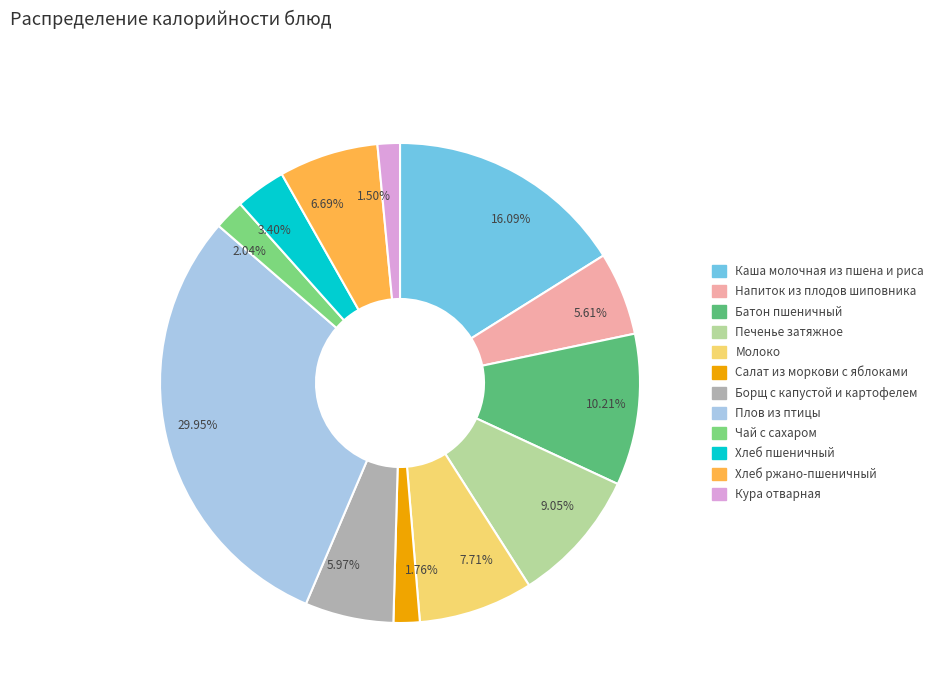

How many segments does this pie chart have?

12